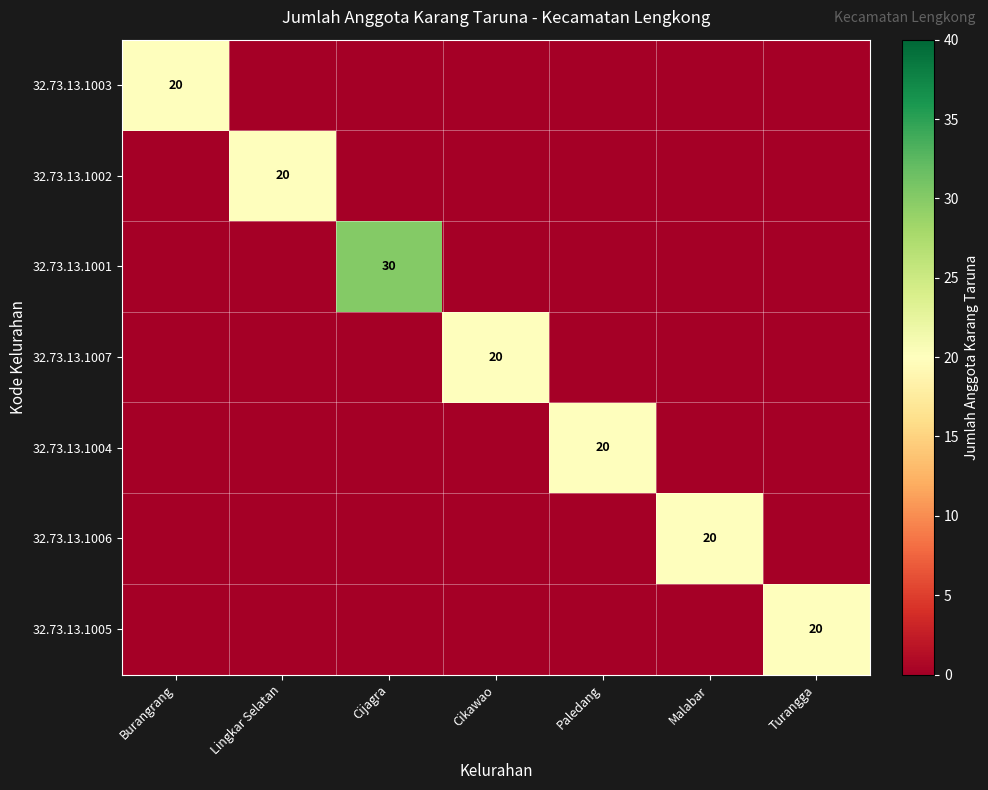

At which category is the sum across all series the highest?

Cijagra